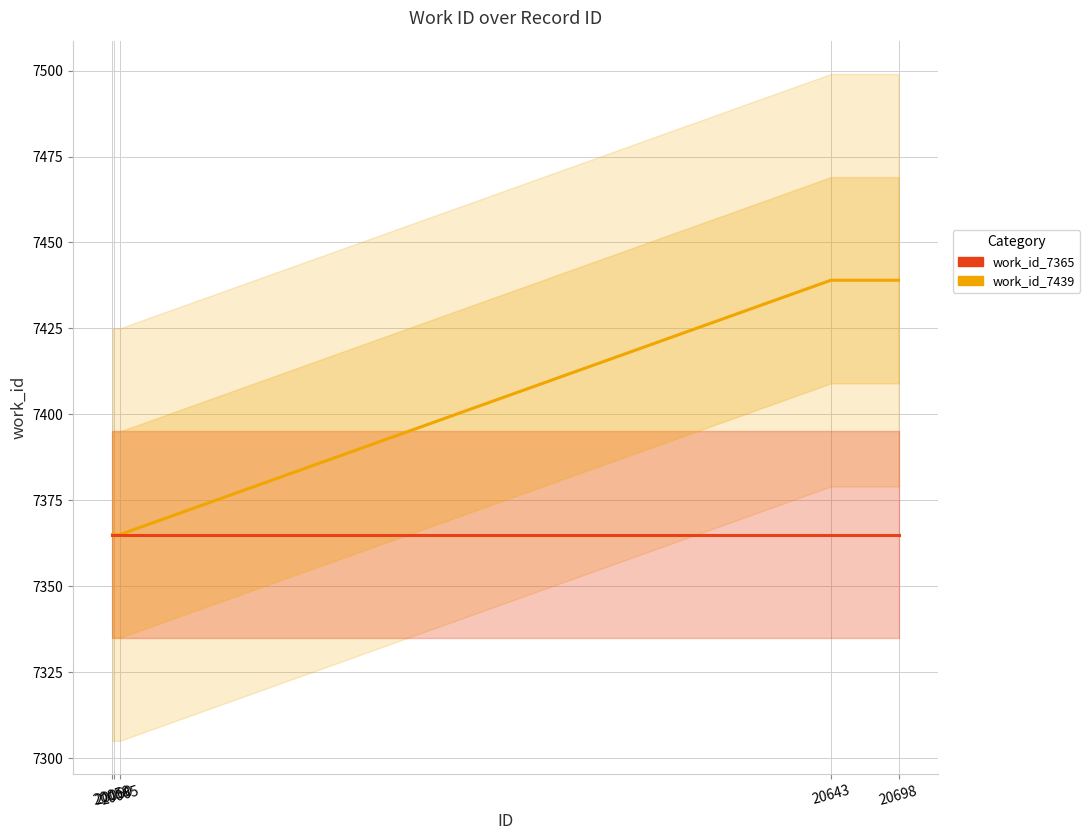

Count the number of data series in this chart.

2